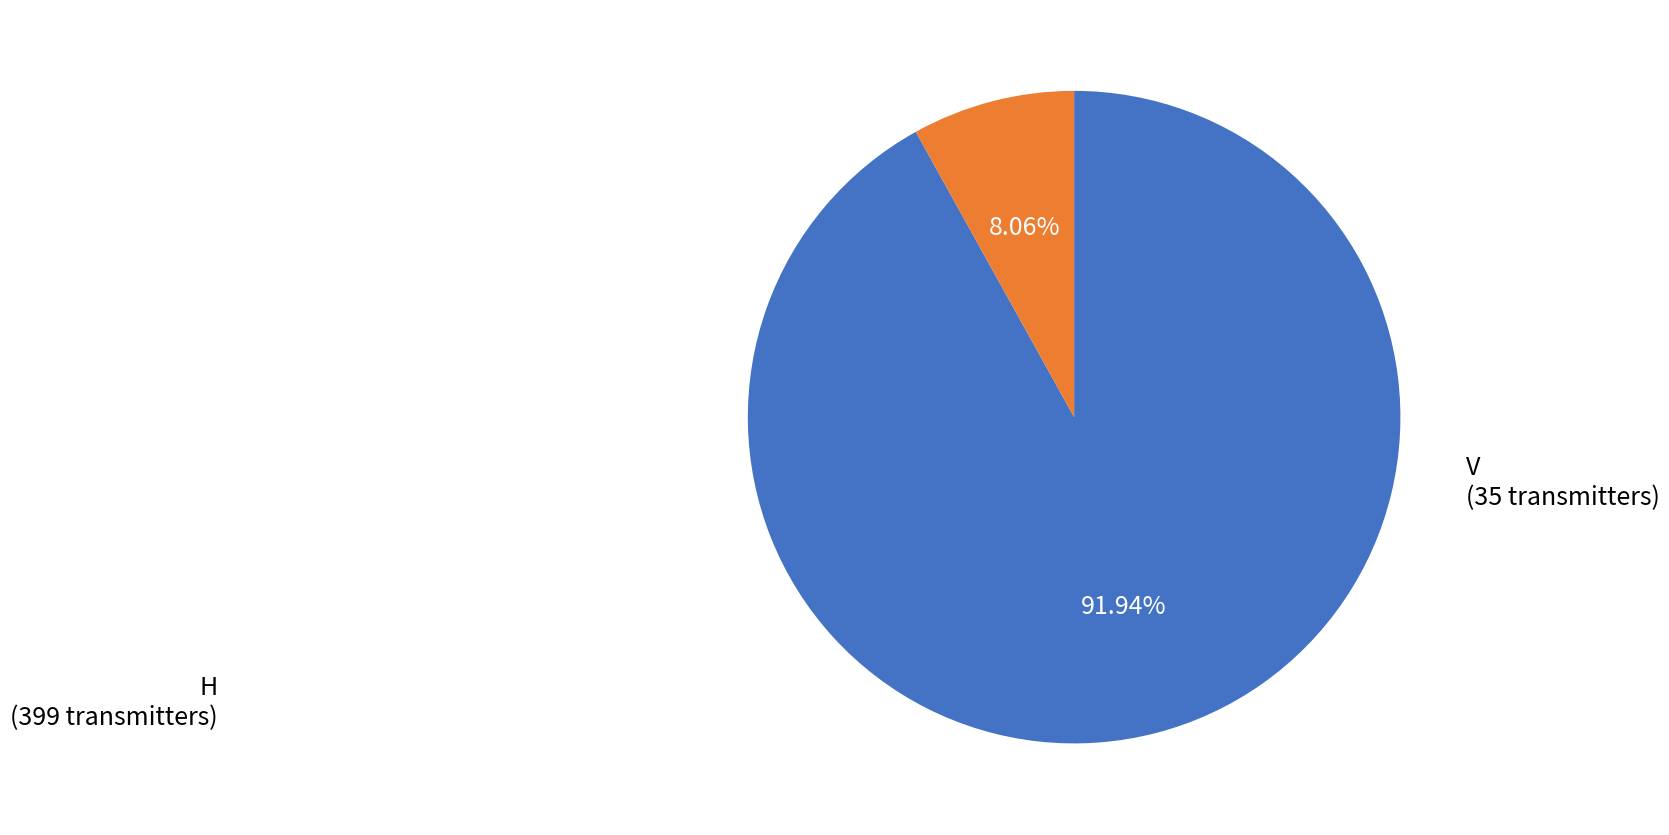

The H slice represents 85% of the pie. True or false?

False